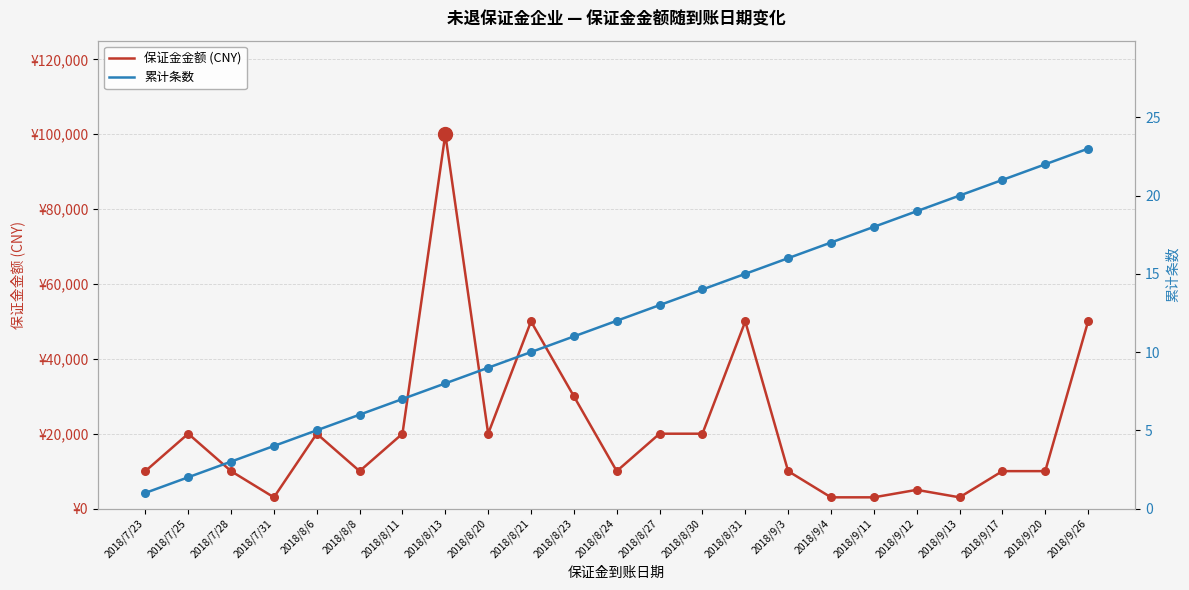

Which series has the largest Y range (max minus min)?

保证金金额 (CNY)